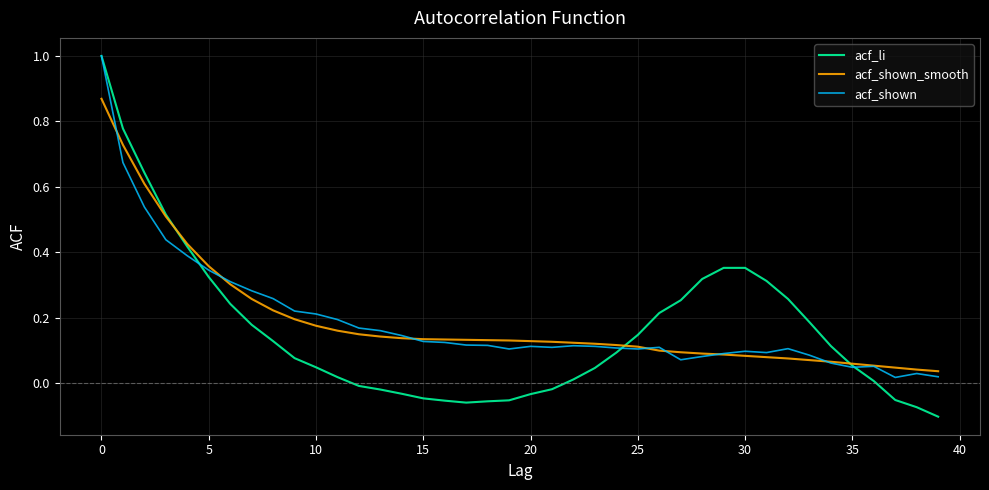

Which series has the largest range (max minus min)?

acf_li